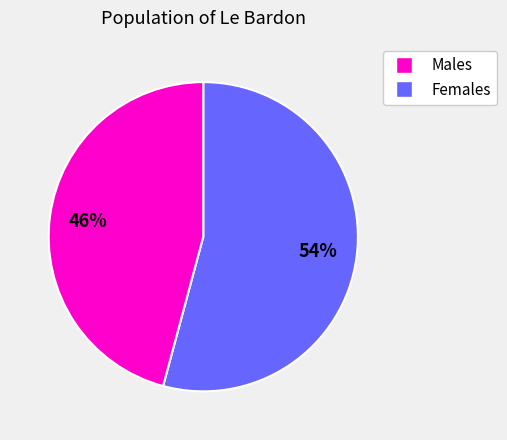

Is there any slice that represents more than half of the pie?

Yes